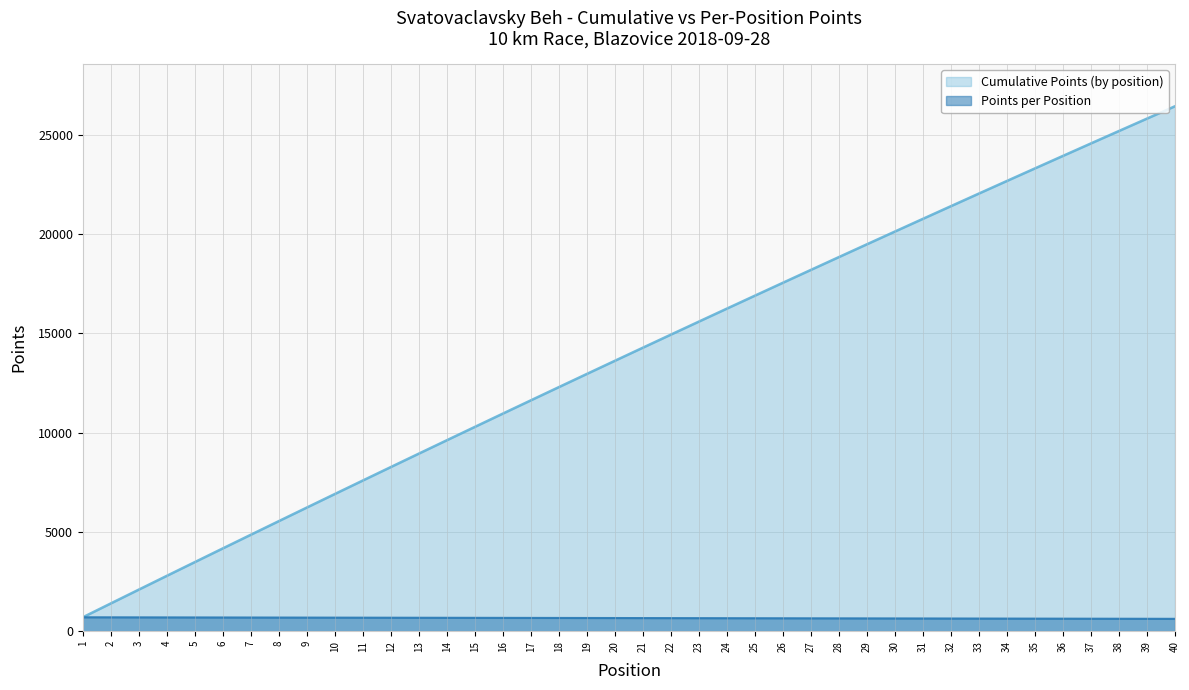

True or false: Points per Position and Cumulative Points (by position) intersect in this chart.

False